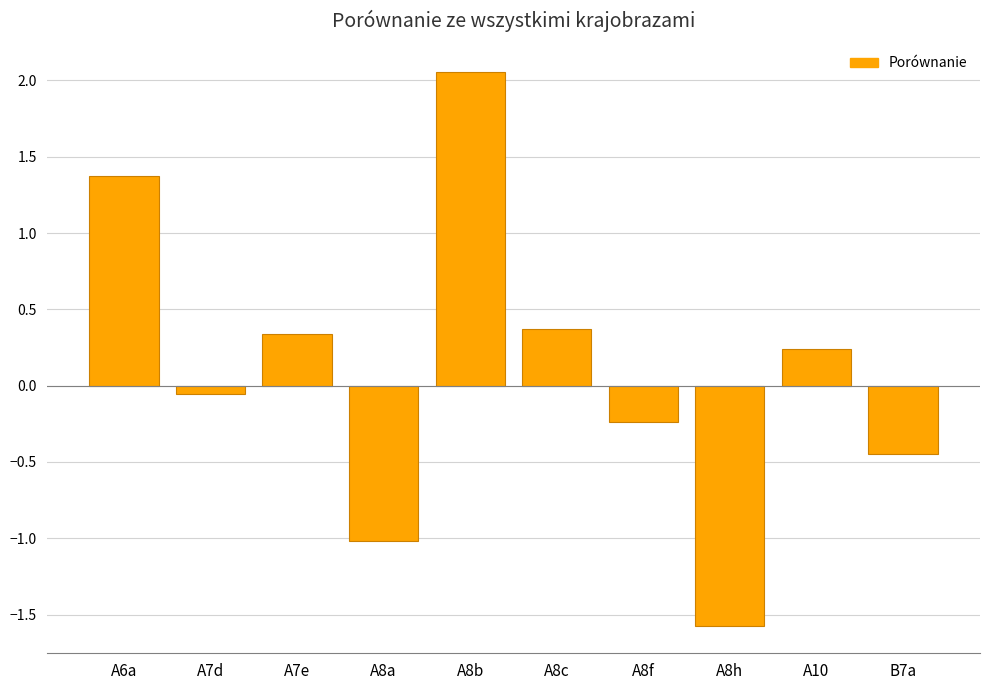

How many values exceed 0?

5